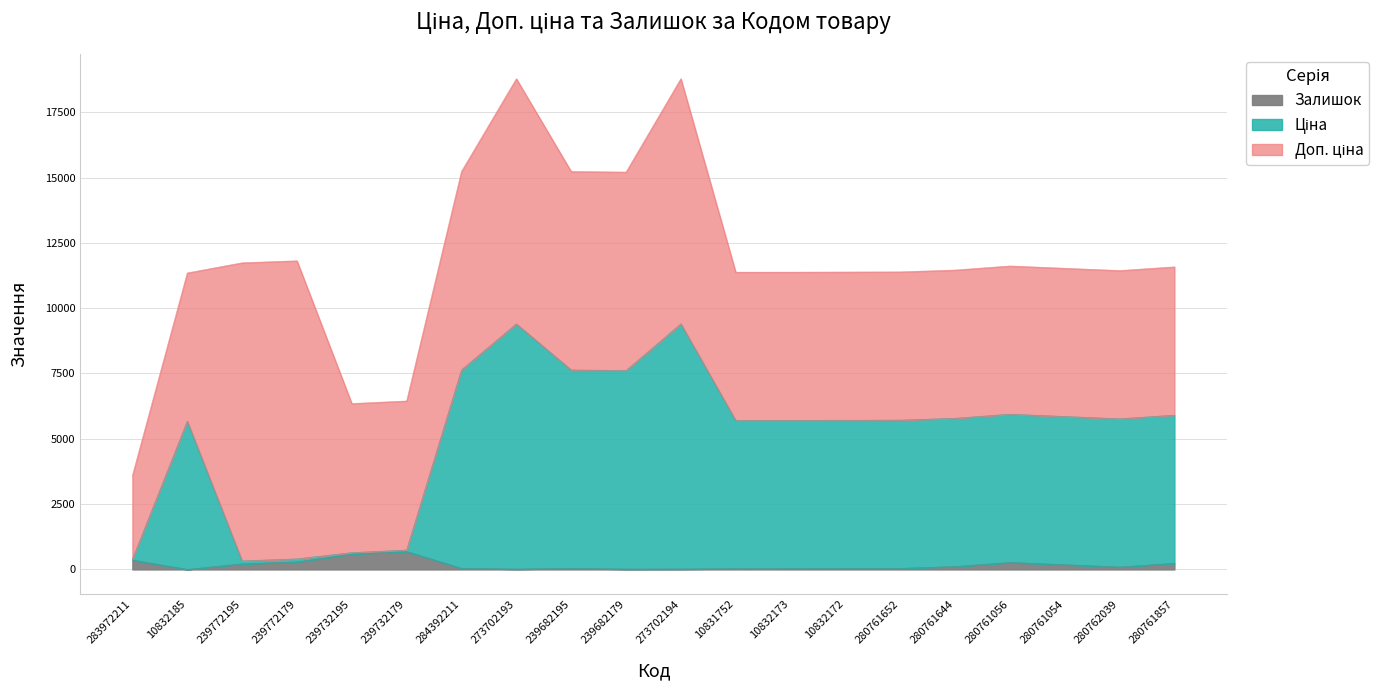

What is the highest value of the Залишок series?

686.0